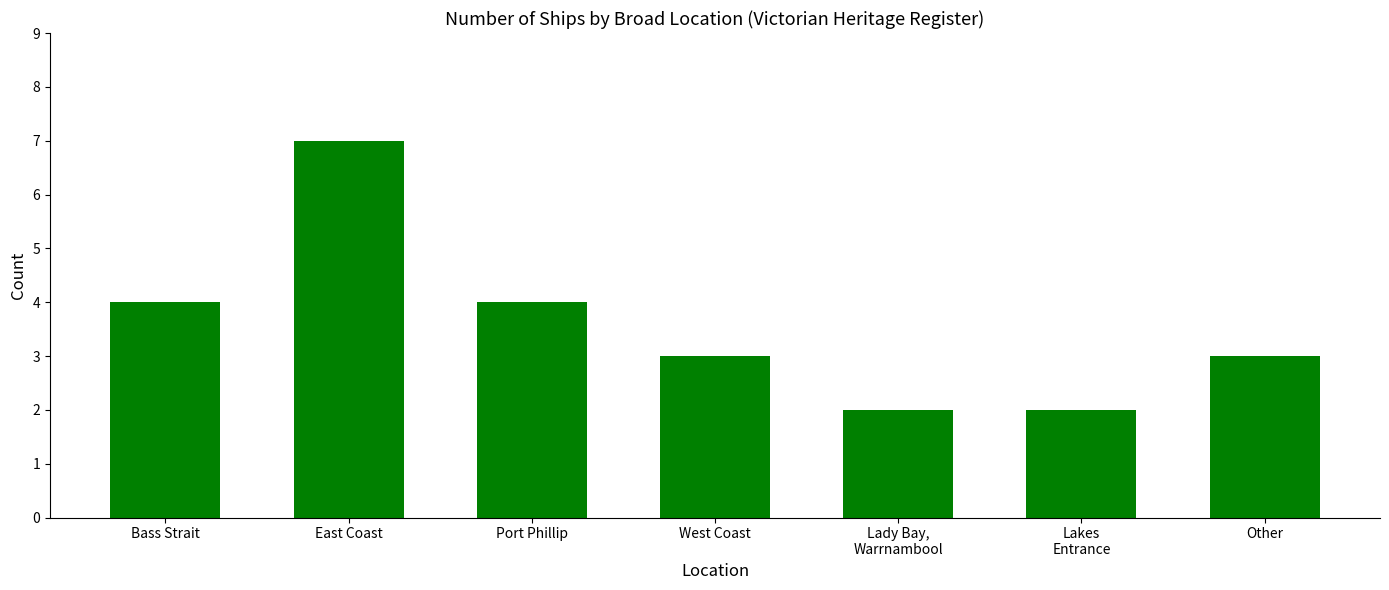

What position from the right is Other?

1